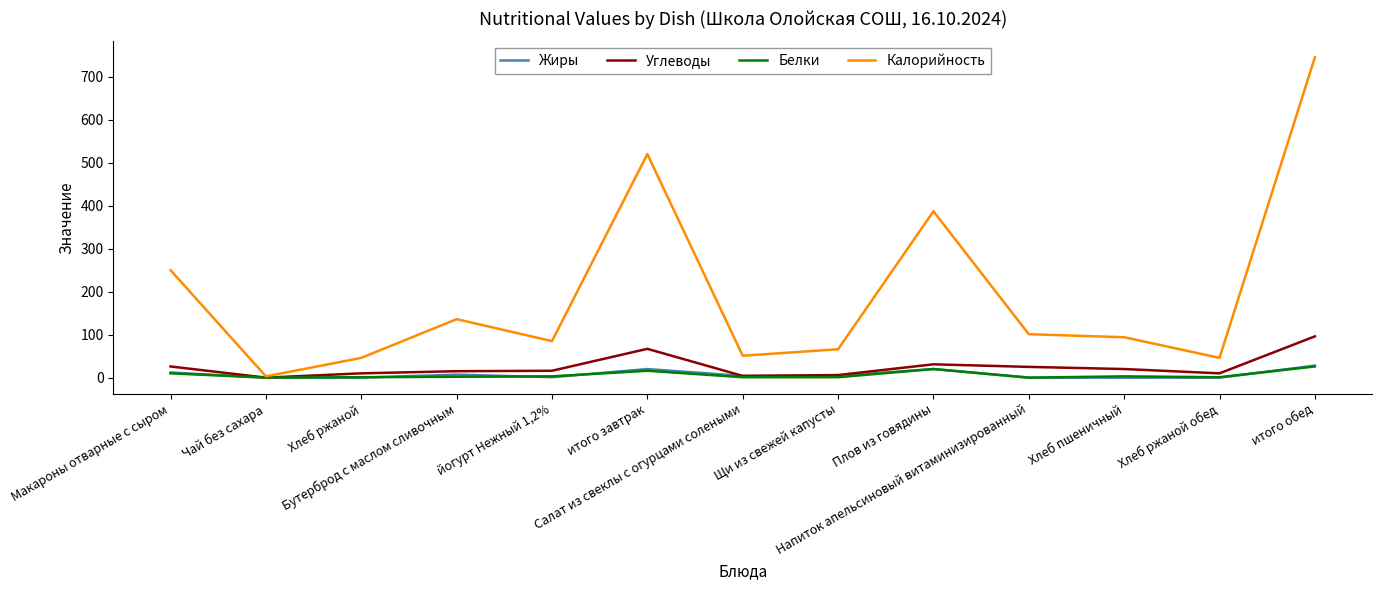

Which series has the largest range (max minus min)?

Калорийность